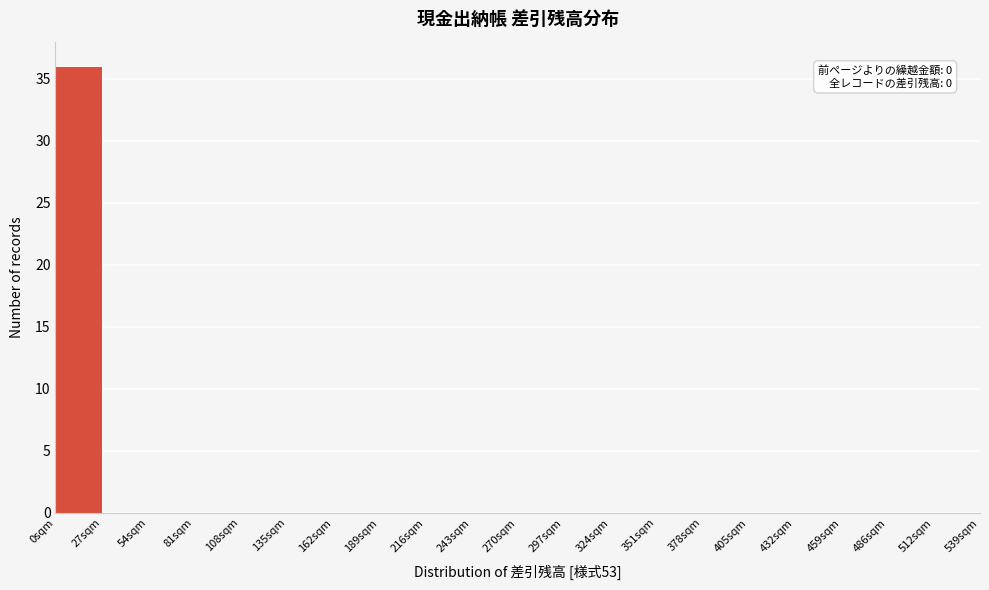

Which range on the x-axis has the tallest bar?

0 to 27